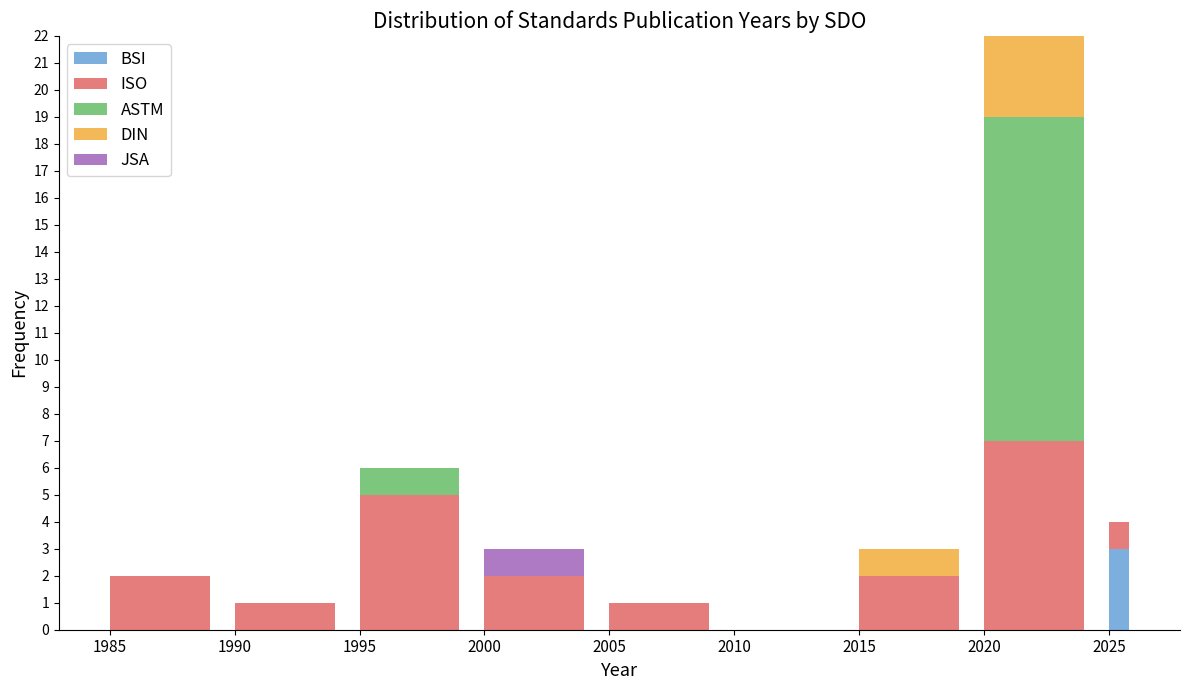

What is the total value across all series at 2020?

22